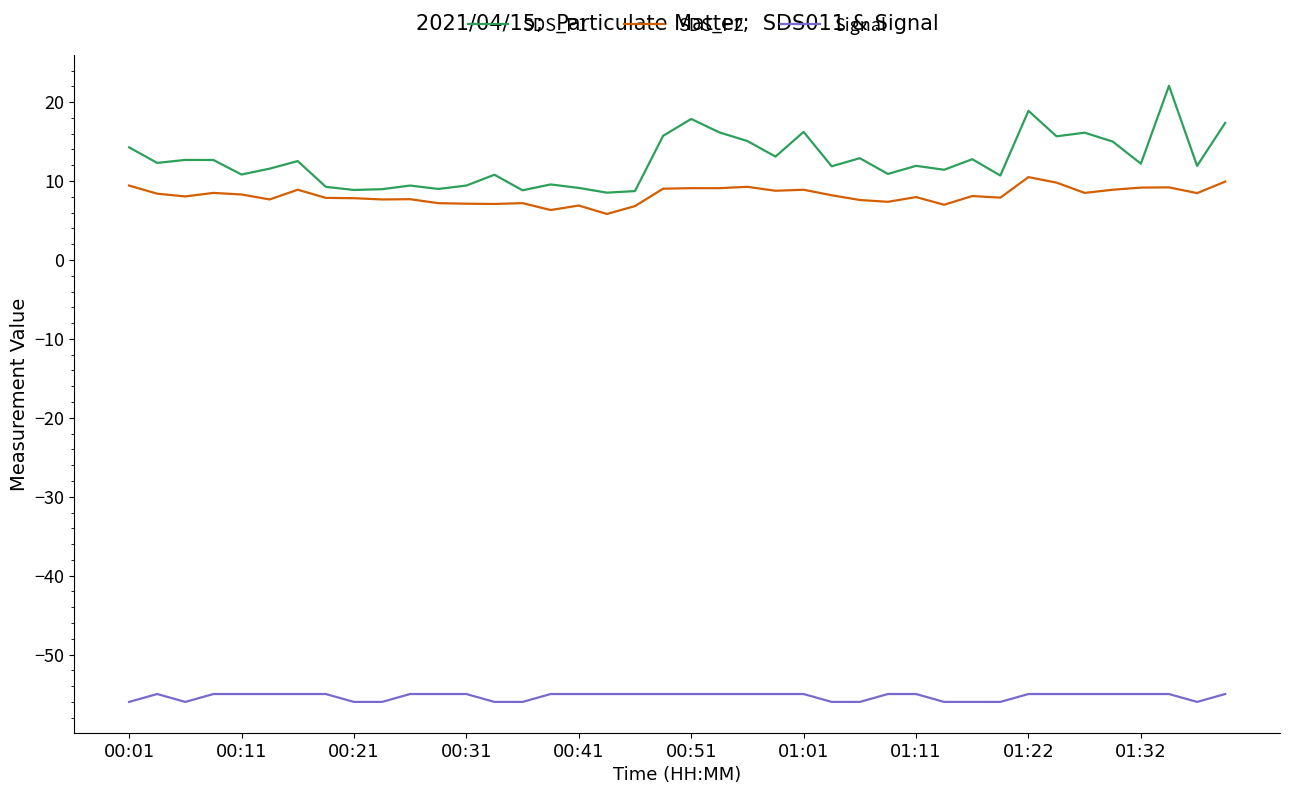

True or false: Signal and SDS_P2 cross at least once.

False